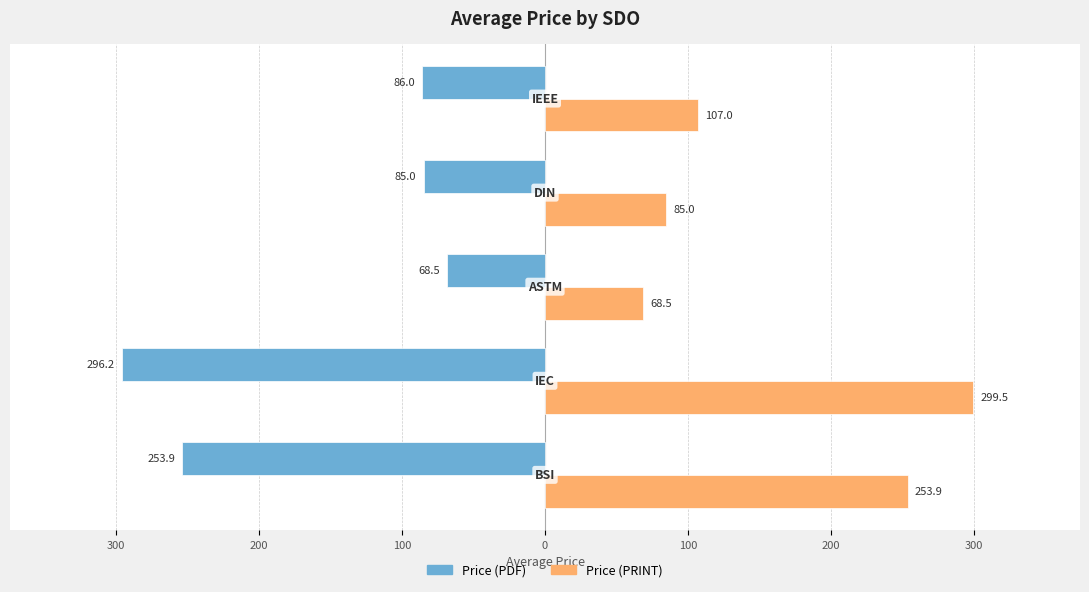

Rank the series by their average value, from lowest to highest.

Price (PDF), Price (PRINT)